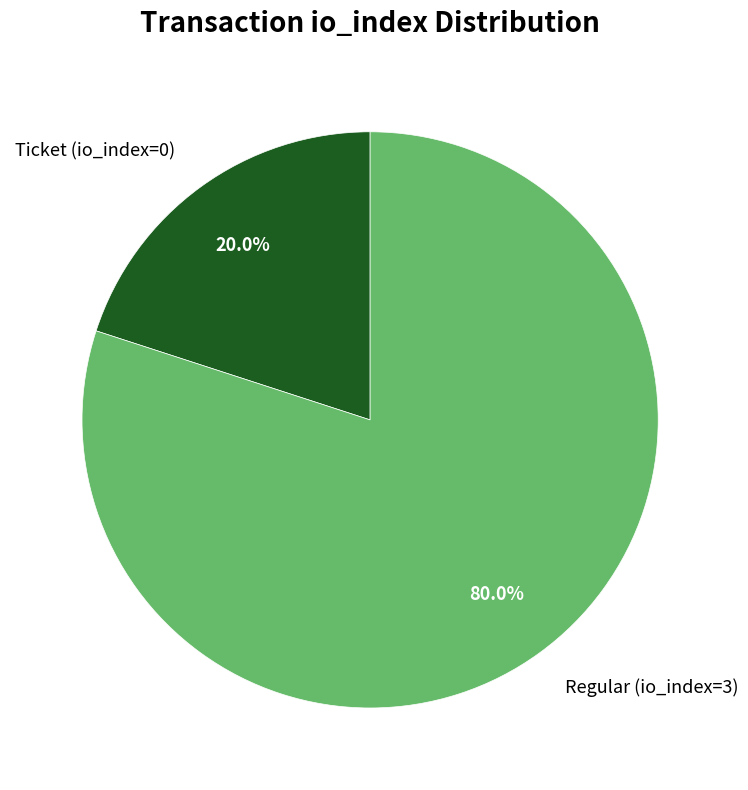

Is there a majority slice in this chart?

Yes